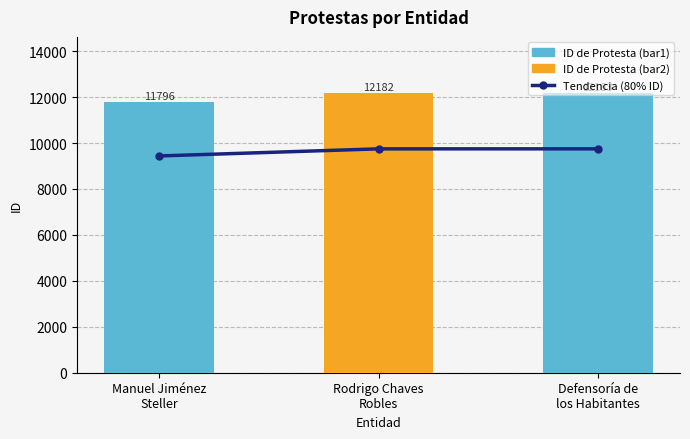

What are all the series names shown in the legend?

Tendencia (80% ID), ID de Protesta